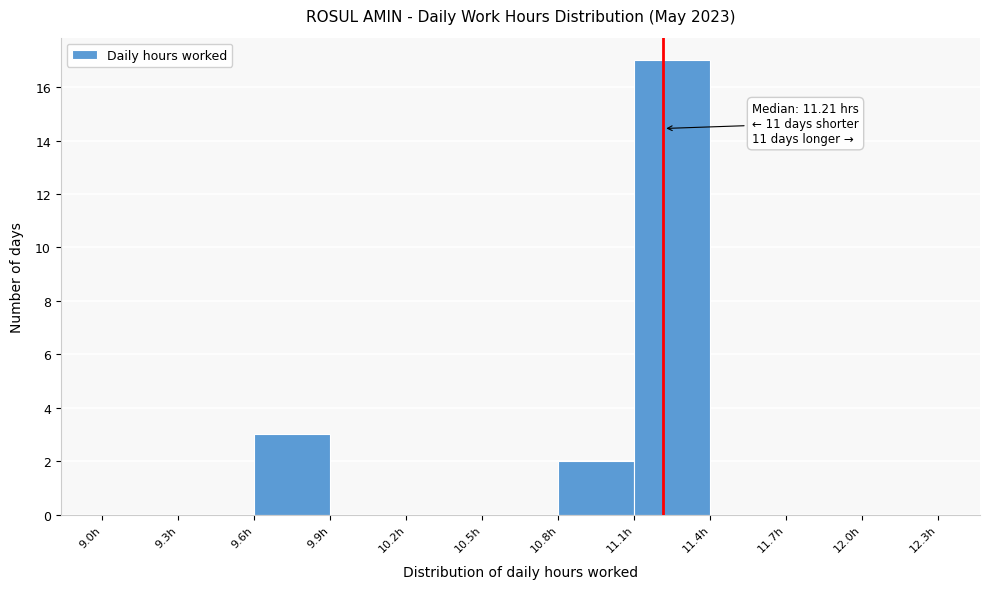

Over which range of the x-axis is the bar tallest?

11.1 to 11.4